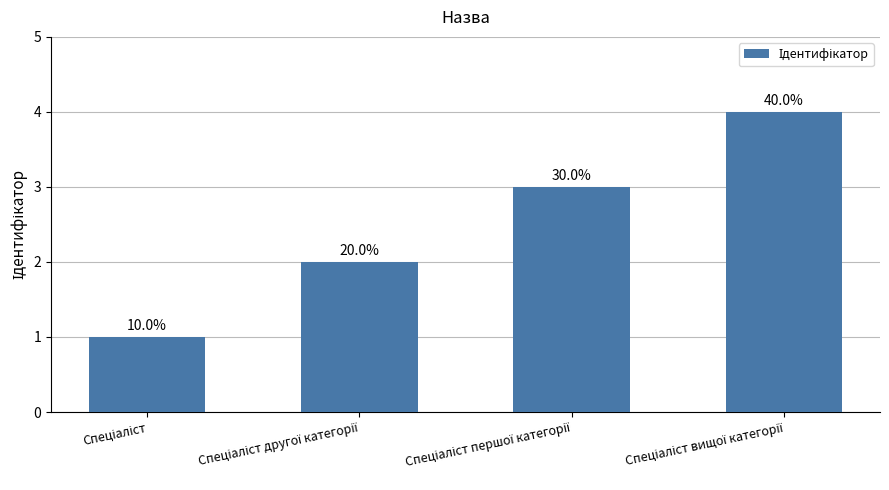

Reading left to right, transcribe all the data shown in this chart.

1	2	3	4